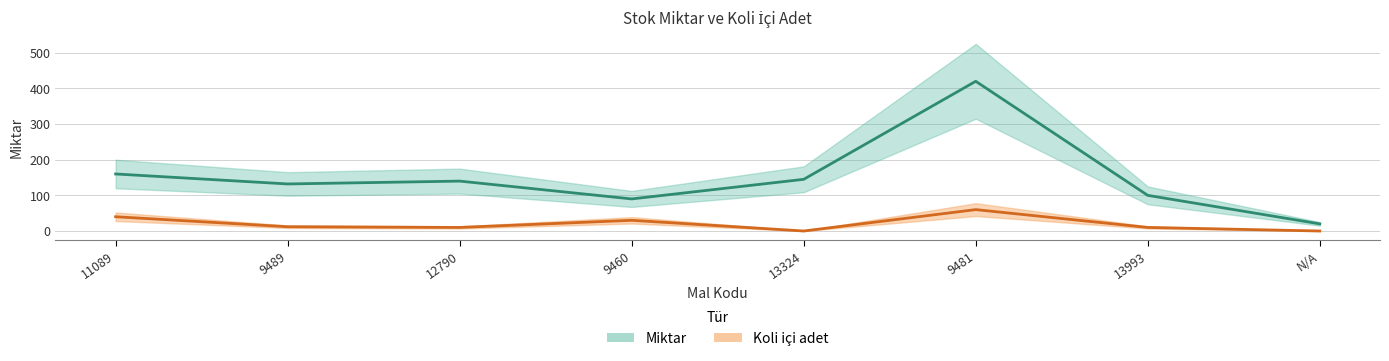

What is the average value of the Koli ici adet series?

20